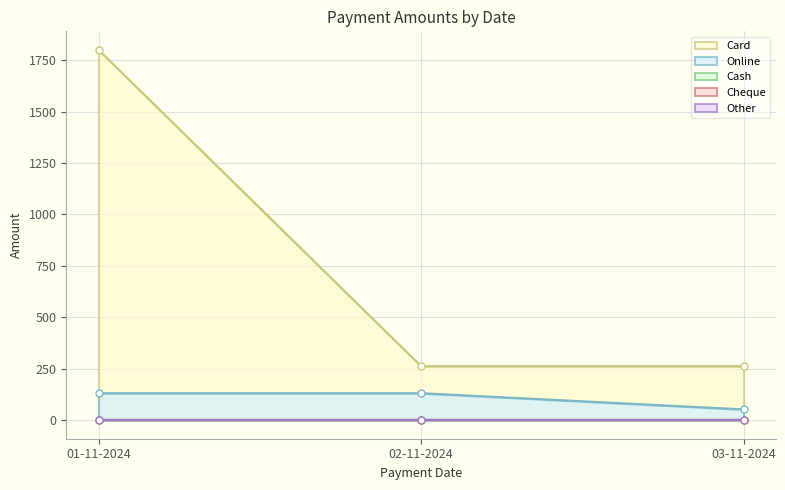

At which category does the chart reach its peak across all series?

01-11-2024